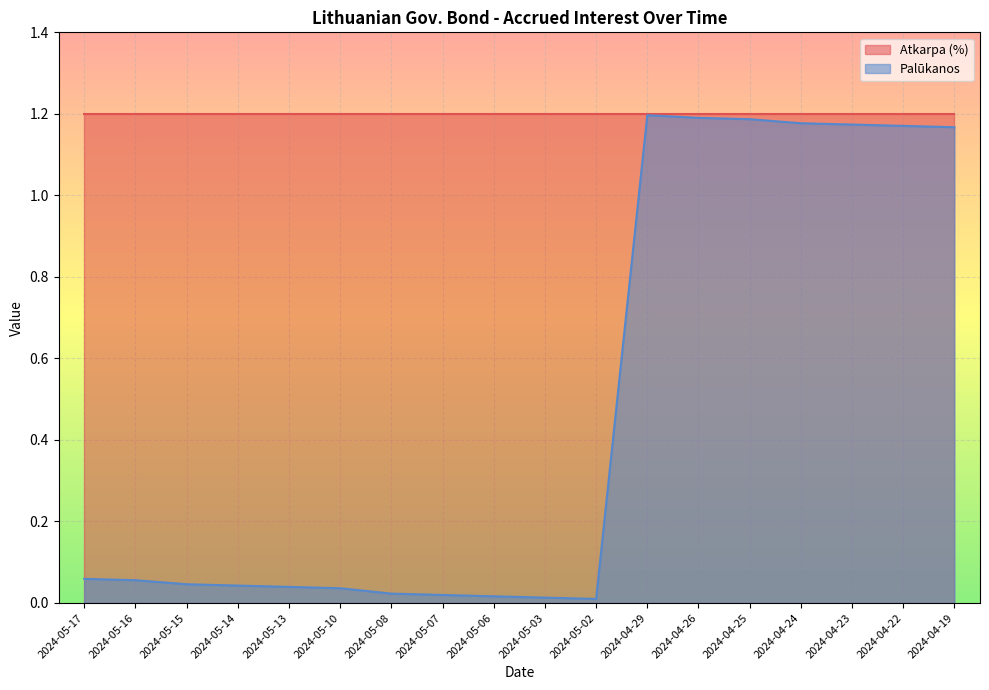

What is the difference between the second highest and second lowest values?

1.2